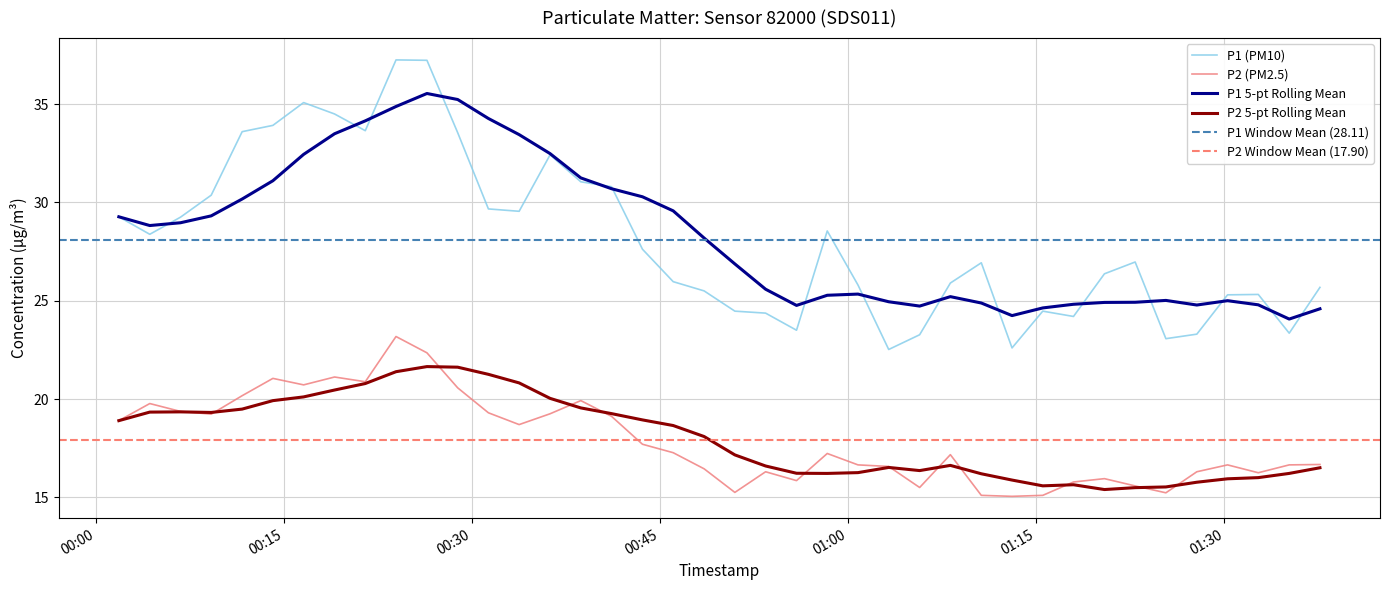

Count the number of categories in the chart.

40